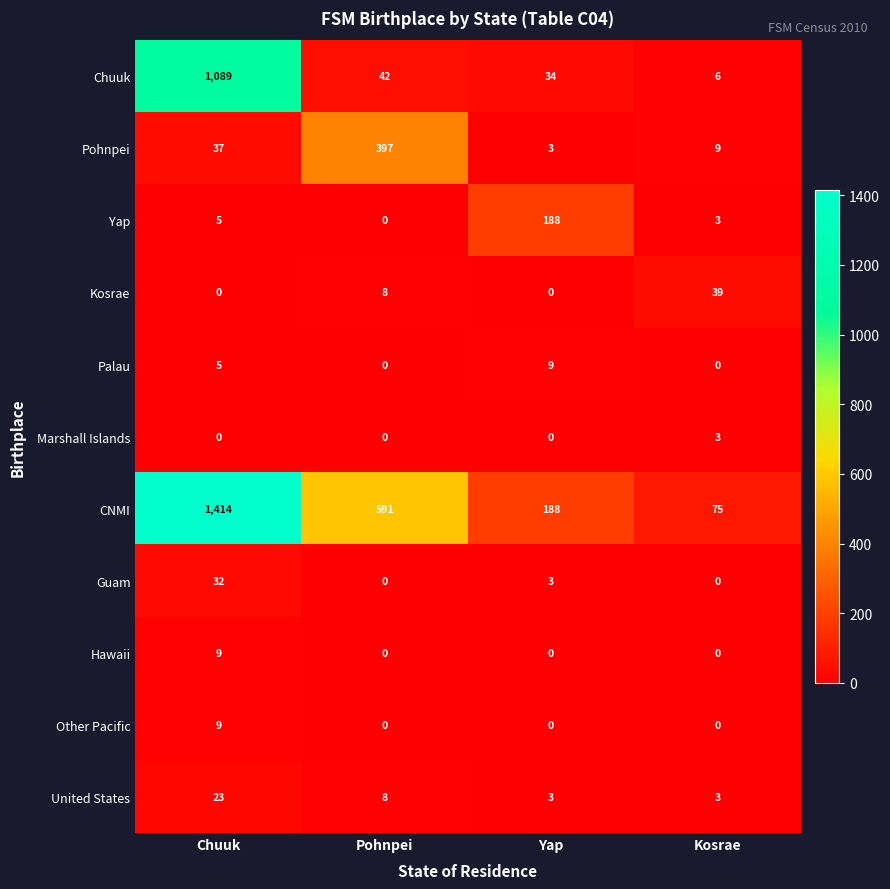

What is the sum of the Other Pacific values at Chuuk and Pohnpei?

9